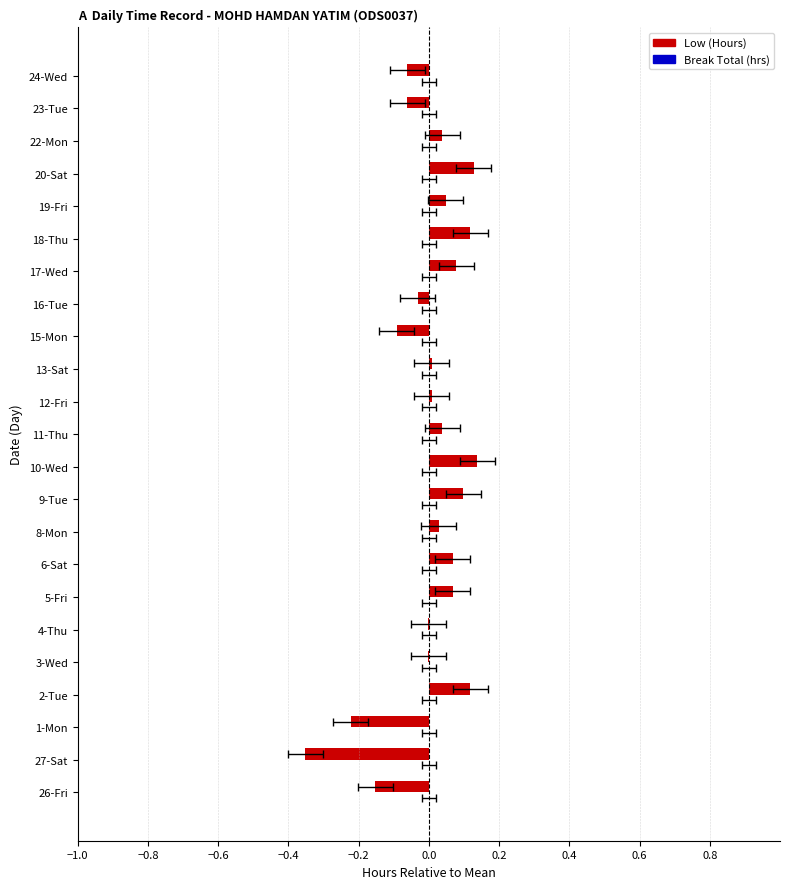

What is the value of the Low (Hours) bar at the 7th from the left?

0.1